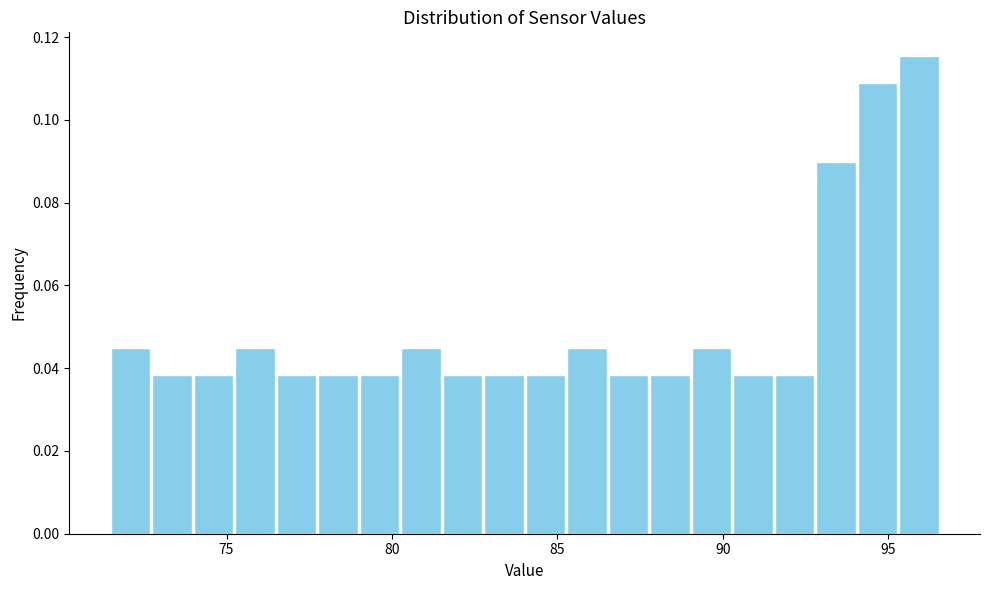

Around what value on the x-axis is the tallest bar? Give the approximate position of its centre, as read against the axis.

96.0